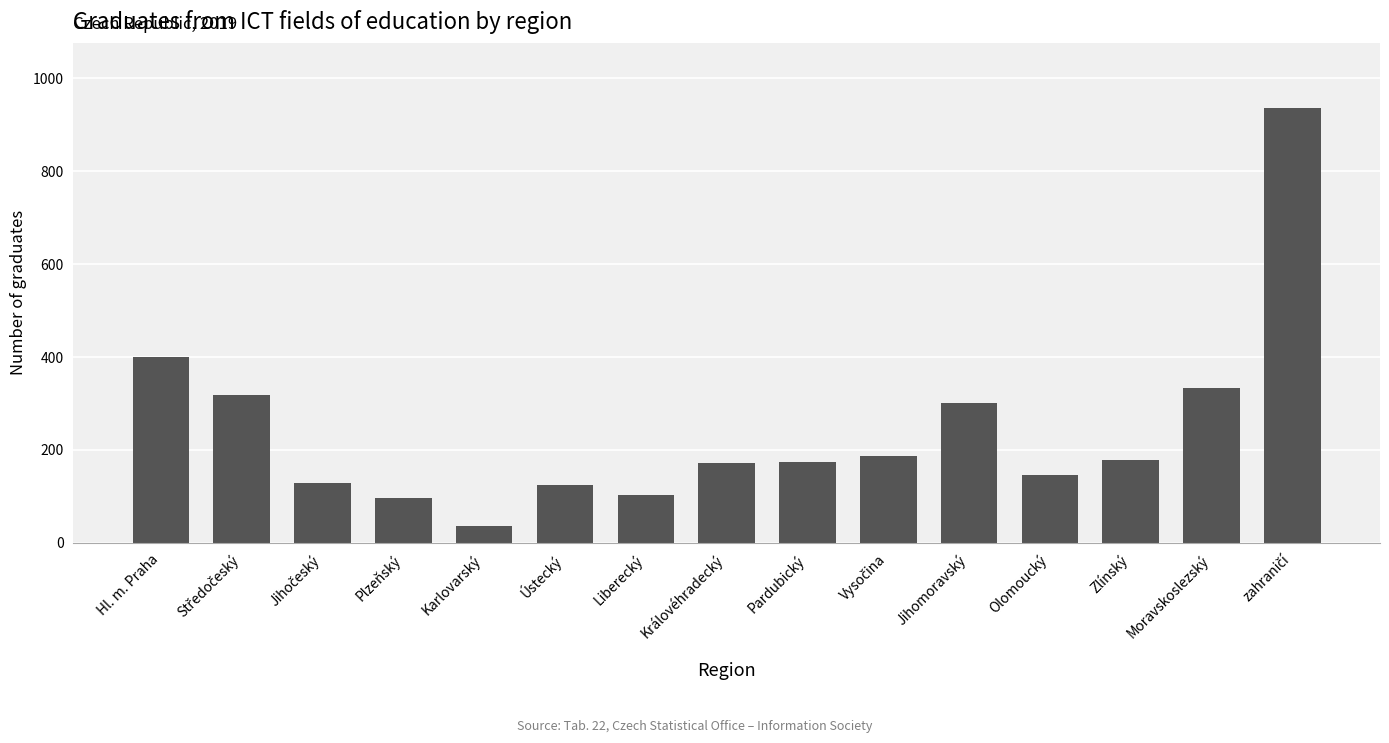

What is the difference between the maximum and minimum values?

900